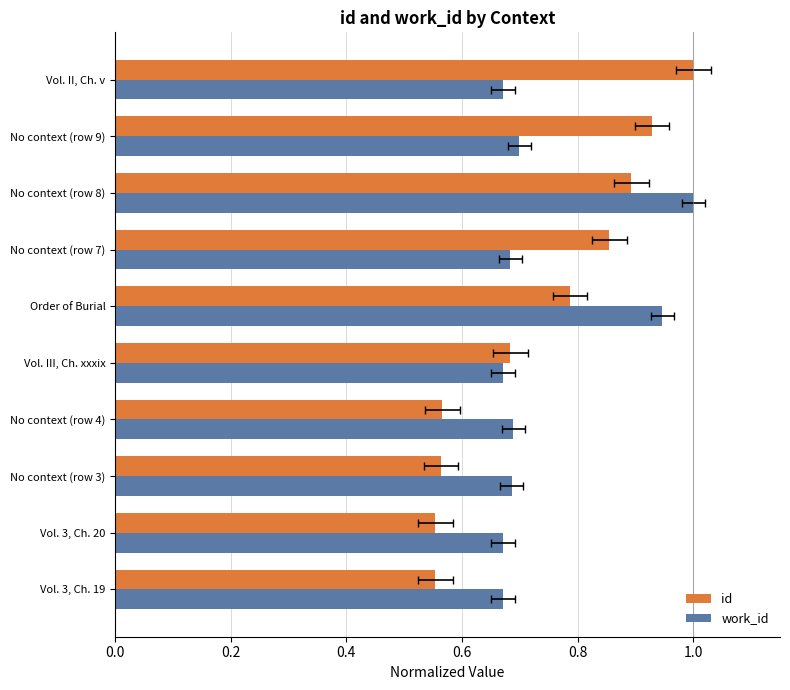

What is the maximum value shown in the chart?

1.0